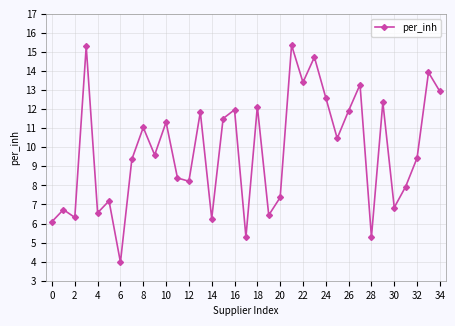

What is the greatest value displayed?

15.4